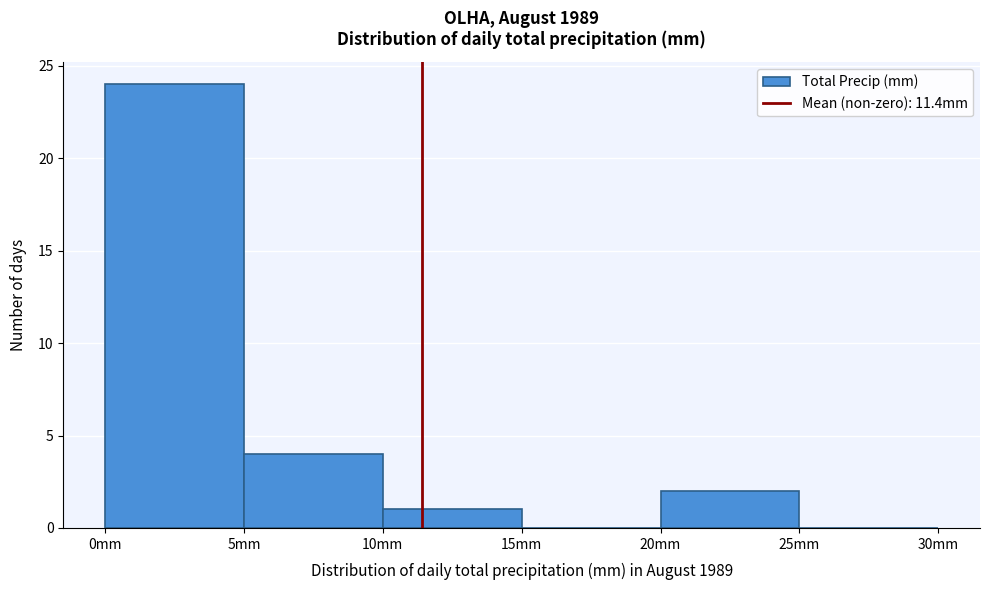

What is the height of the bar covering 5 to 10 on the x-axis? The values are not printed on the chart, so give them approximately, as read against the axis.

4